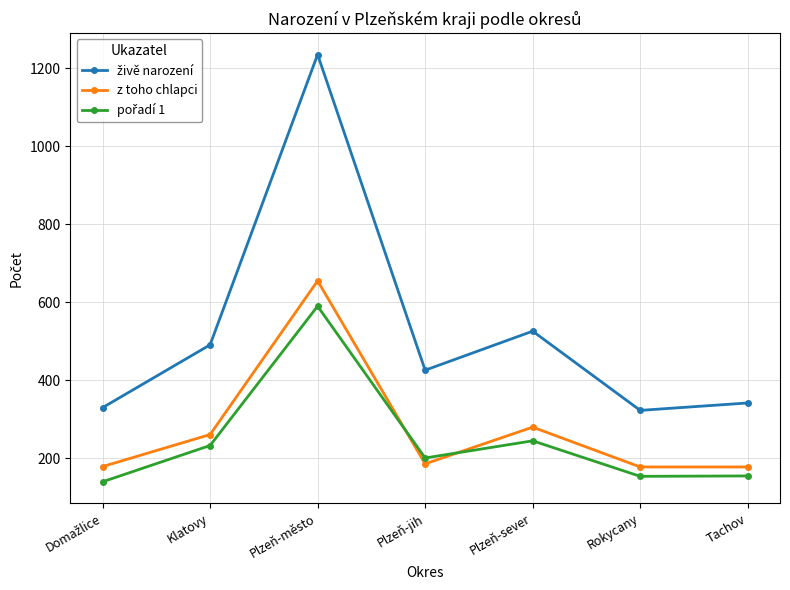

Is it true that z toho chlapci equals 178 at Tachov?

True